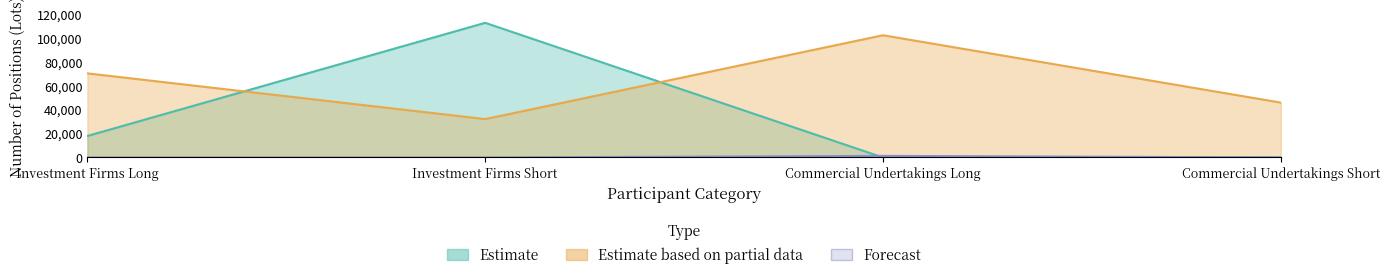

True or false: Estimate based on partial data has more than 0 points higher than both neighbors.

True